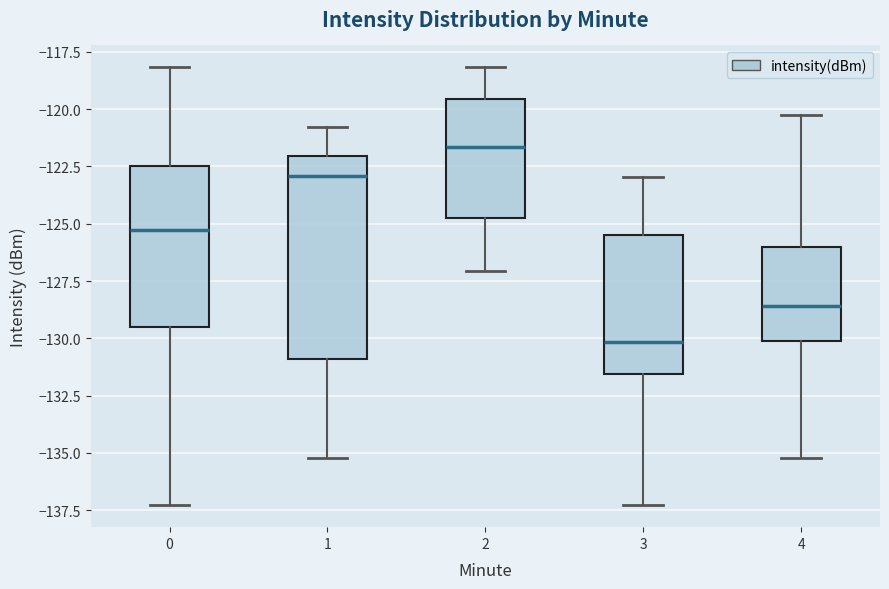

Reading left to right, read every box against the y-axis: the position of its median line, the range the box covers, and the ends of its whiskers. The values are not printed on the chart, so give them approximately, as read against the axis.

0: median -125.5, box -129.5 to -122.5, whiskers -137.5 to -118.0
1: median -123.0, box -131.0 to -122.0, whiskers -135.0 to -121.0
2: median -121.5, box -125.0 to -119.5, whiskers -127.0 to -118.0
3: median -130.0, box -131.5 to -125.5, whiskers -137.5 to -123.0
4: median -128.5, box -130.0 to -126.0, whiskers -135.0 to -120.0